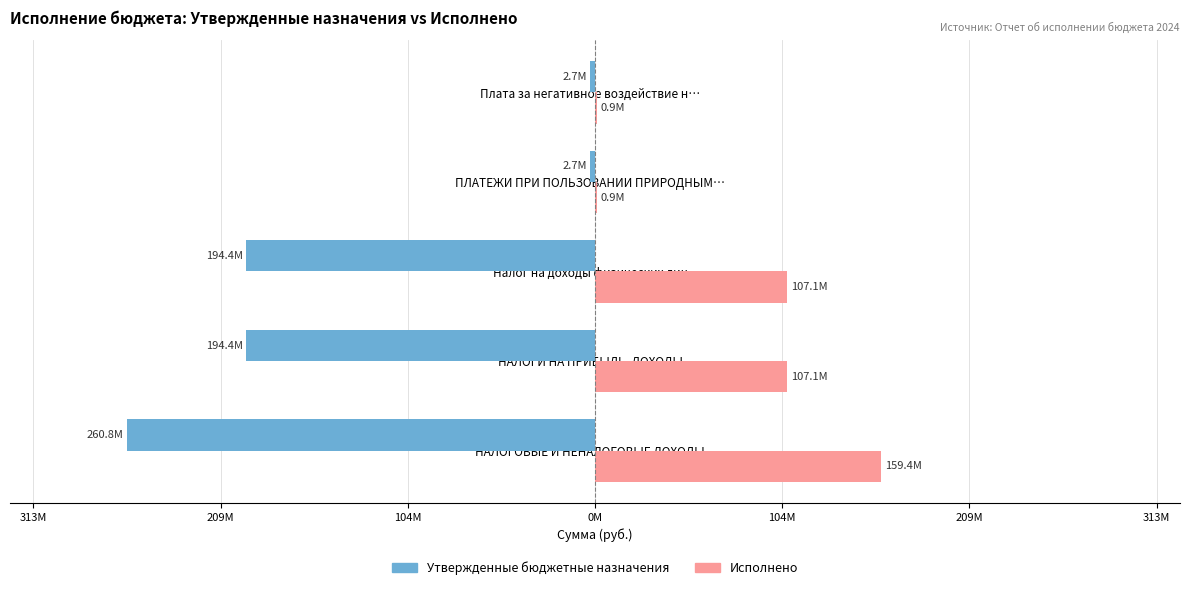

Reading right to left, extract all data points from this chart.

Утвержденные бюджетные назначения: -2700000.0	-2700000.0	-194400000.0	-194400000.0	-260819200.0
Исполнено: 869579.8	869579.8	107064115.2	107064115.2	159427473.8